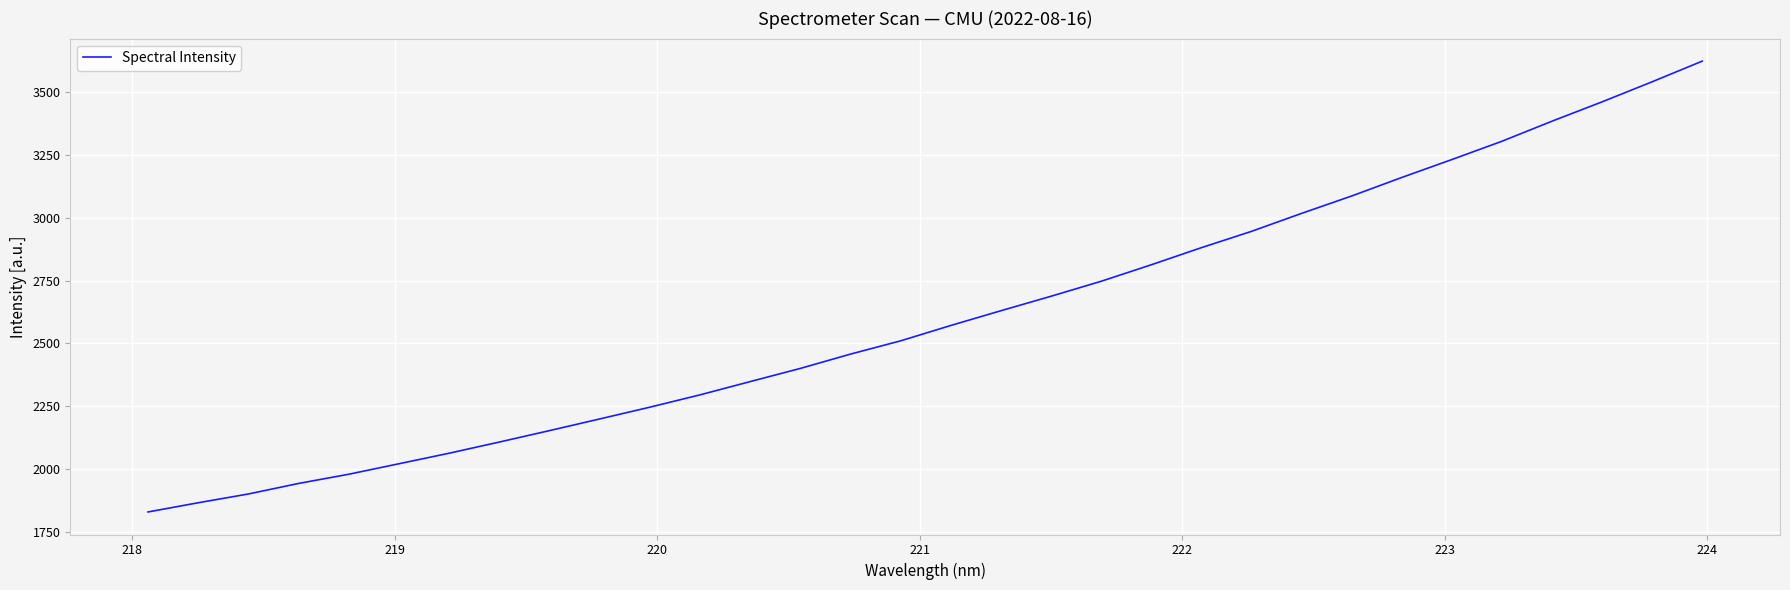

What is the greatest value displayed?

3621.4